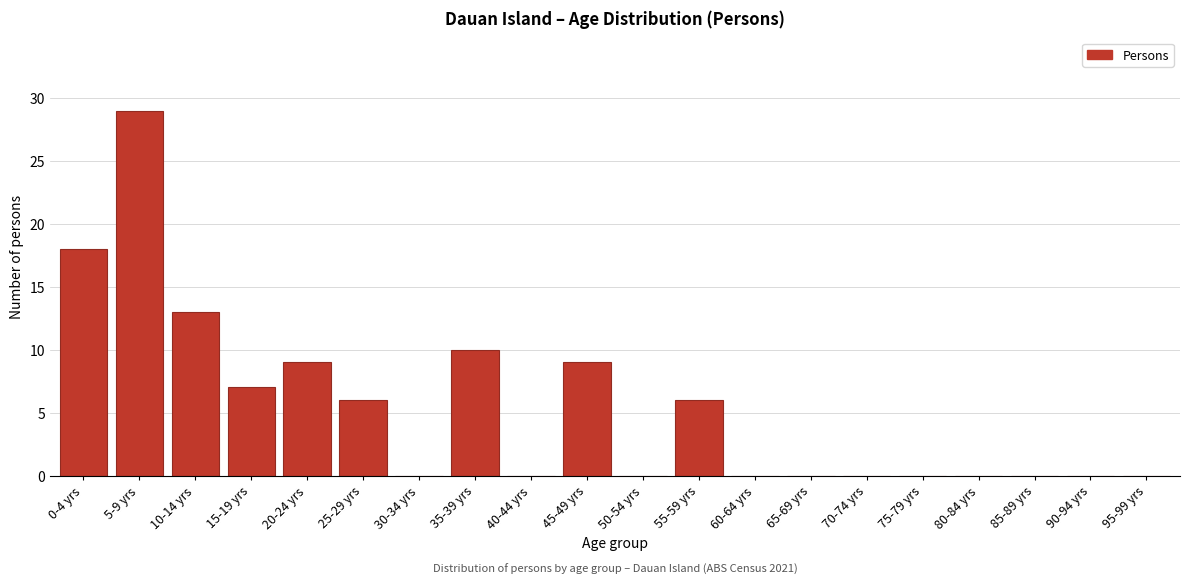

Reading left to right, what are all the values shown in this chart?

0-4 yrs=18	5-9 yrs=29	10-14 yrs=13	15-19 yrs=7	20-24 yrs=9	25-29 yrs=6	30-34 yrs=0	35-39 yrs=10	40-44 yrs=0	45-49 yrs=9	50-54 yrs=0	55-59 yrs=6	60-64 yrs=0	65-69 yrs=0	70-74 yrs=0	75-79 yrs=0	80-84 yrs=0	85-89 yrs=0	90-94 yrs=0	95-99 yrs=0